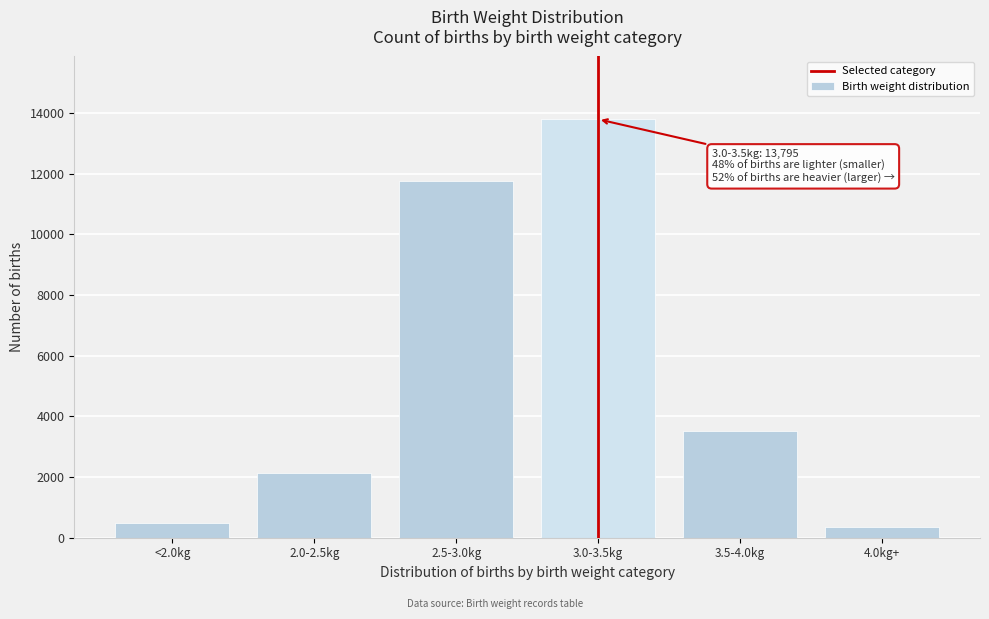

Reading left to right, extract all data points from this chart.

484	2134	11759	13795	3532	355